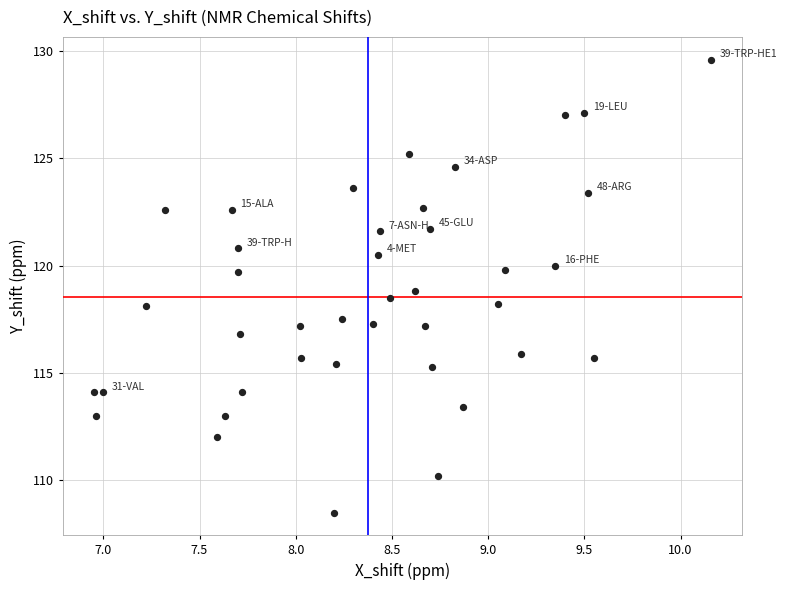

What is the range of Y values (max minus min)?

21.1